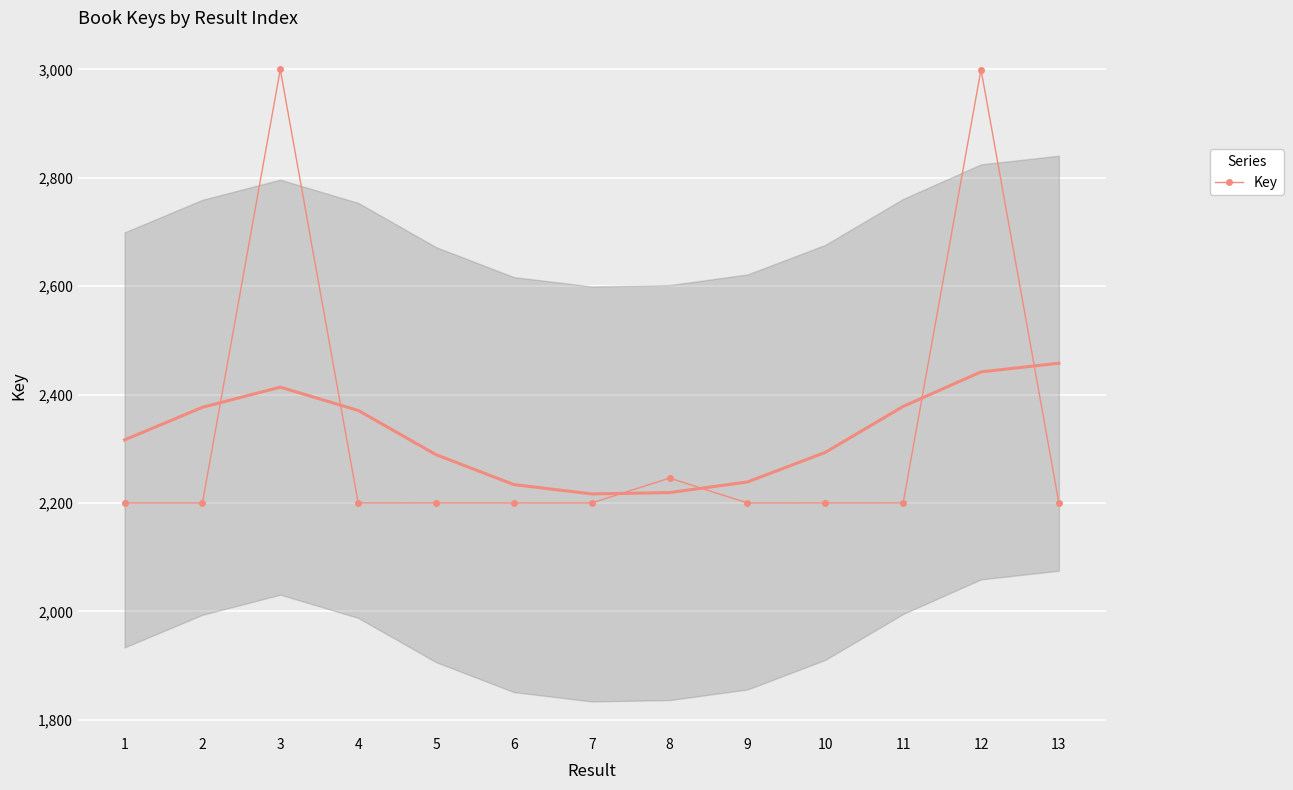

At which category does the data reach its first local peak?

3